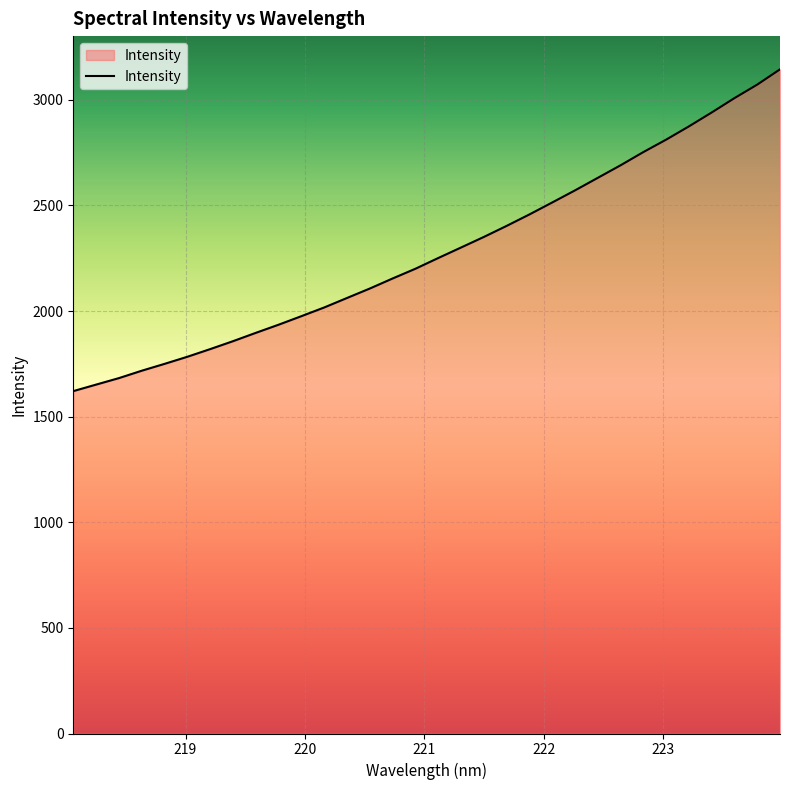

What is the difference between the maximum and minimum values?

1523.6